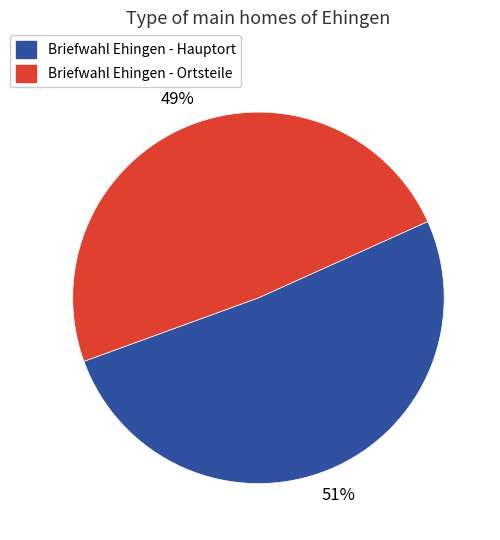

Does any single category account for the majority?

Yes